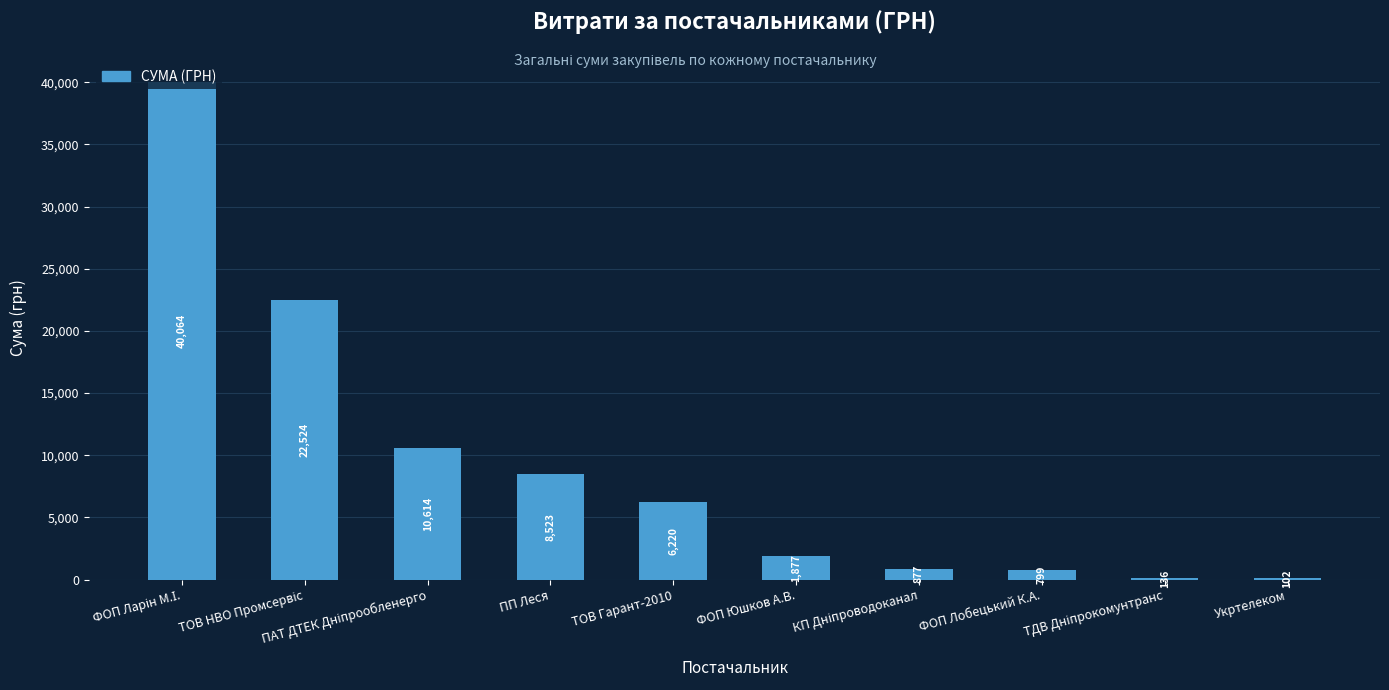

The chart shows a value of 8523.2 at ПП Леся. True or false?

True